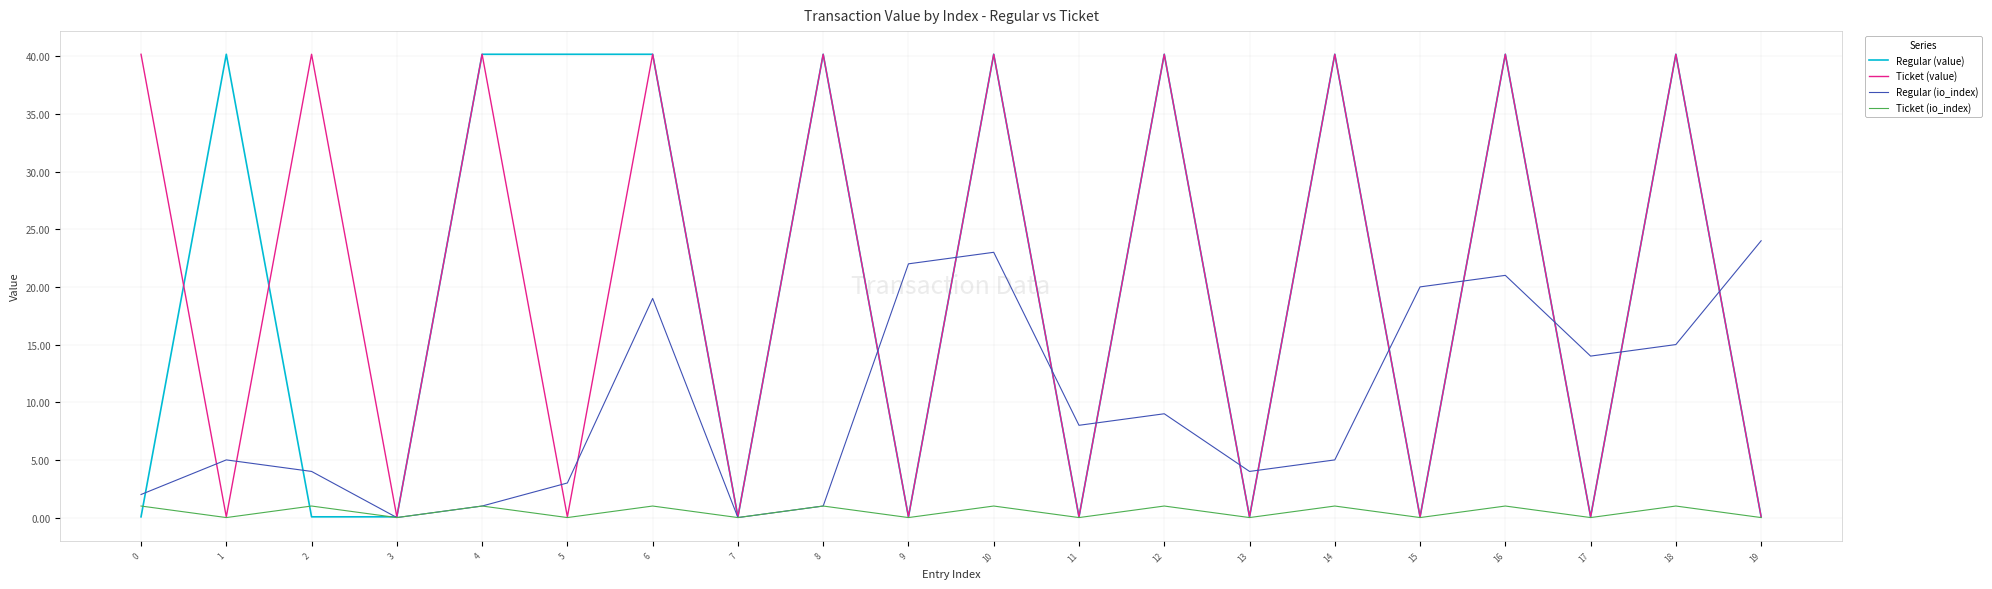

Between which two adjacent categories do Ticket (value) and Regular (io_index) first intersect?

0 and 1